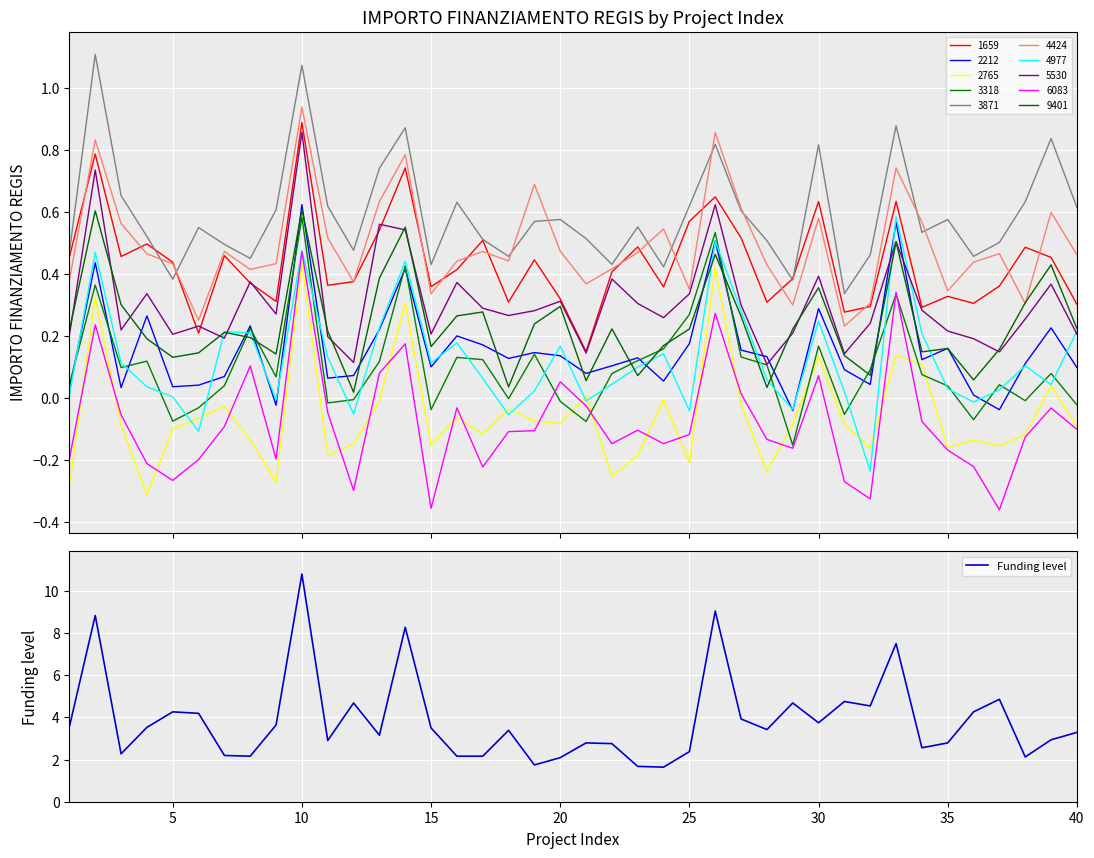

How many points are lower than both their immediate neighbors (excluding endpoints)?

12